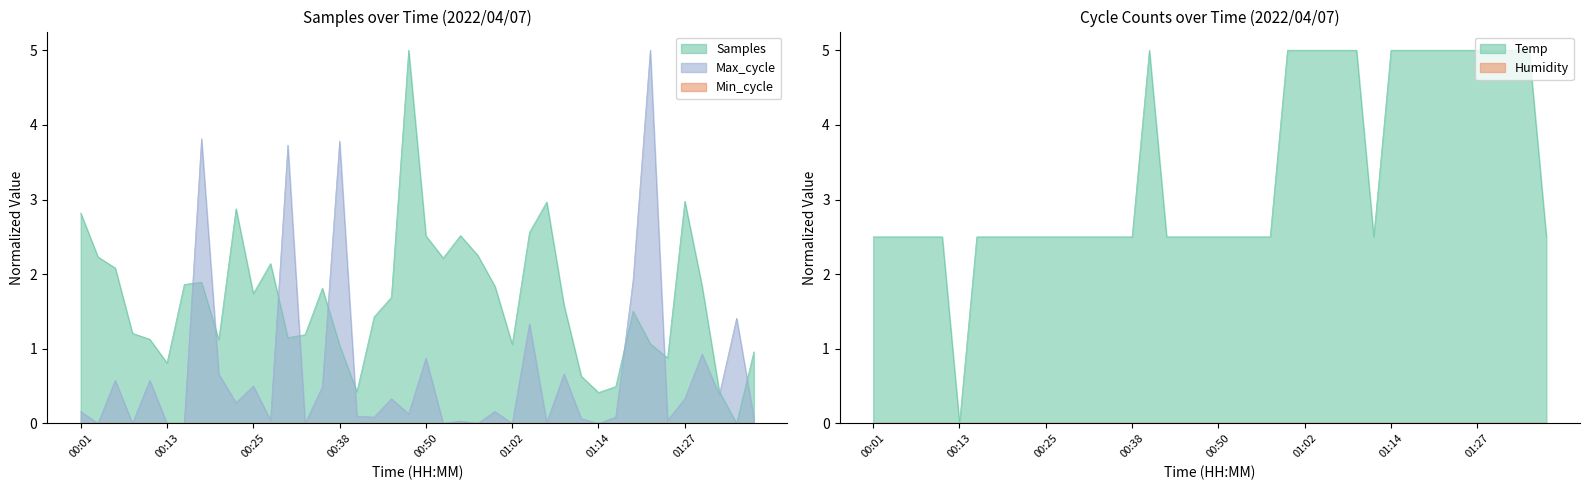

What is the highest value of the Temp series?

5.0